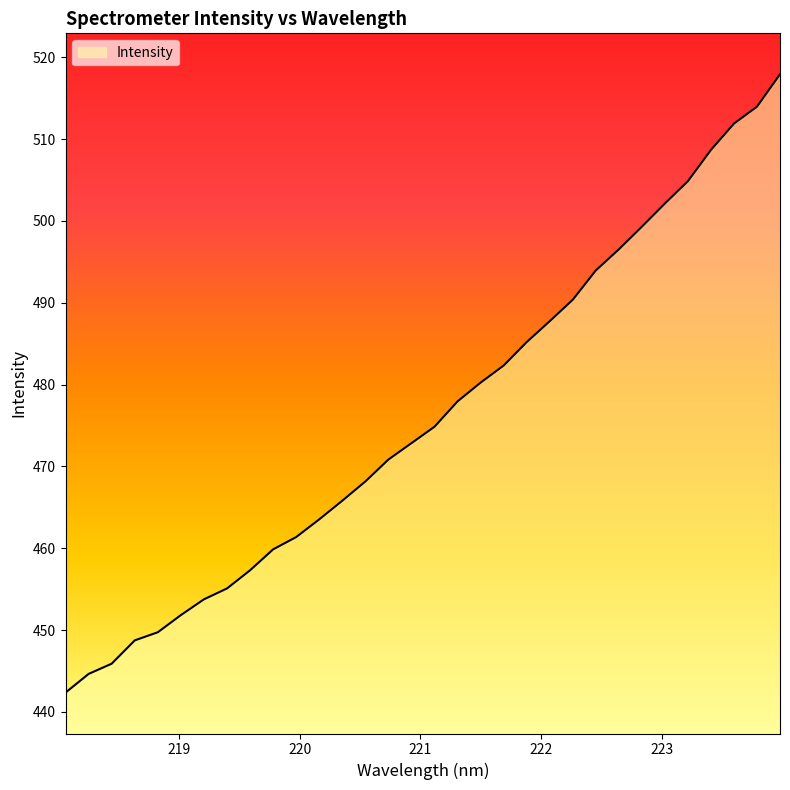

What is the smallest value displayed?

442.3